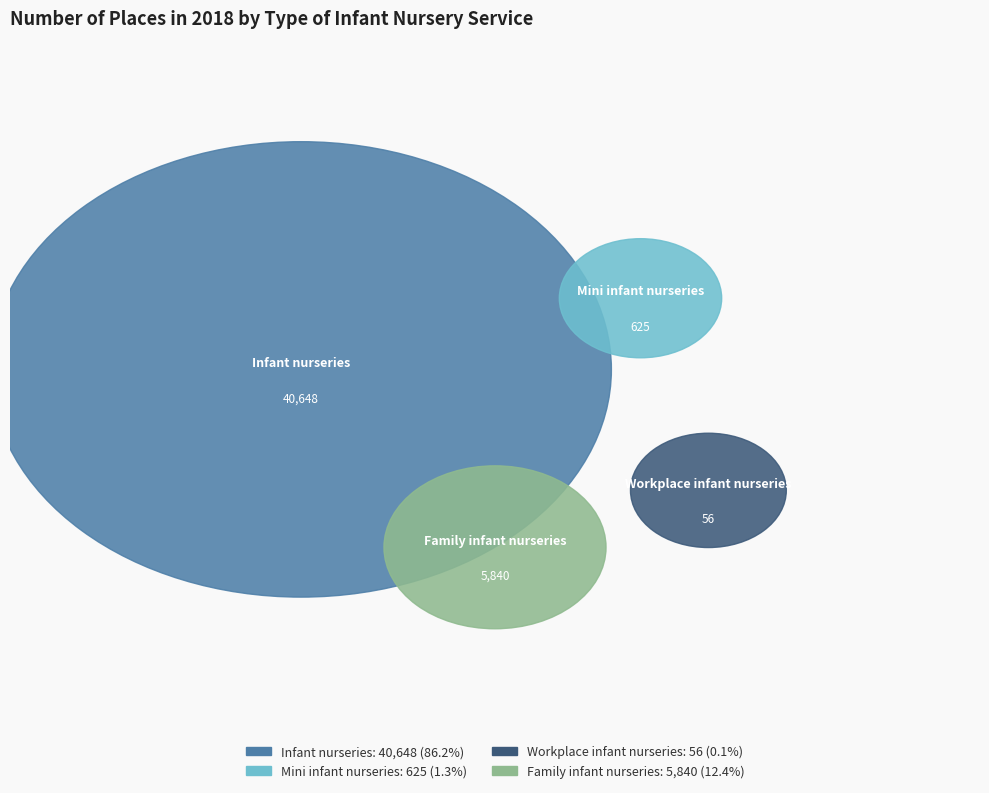

Is the sum of Infant nurseries and Mini infant nurseries greater than half?

Yes